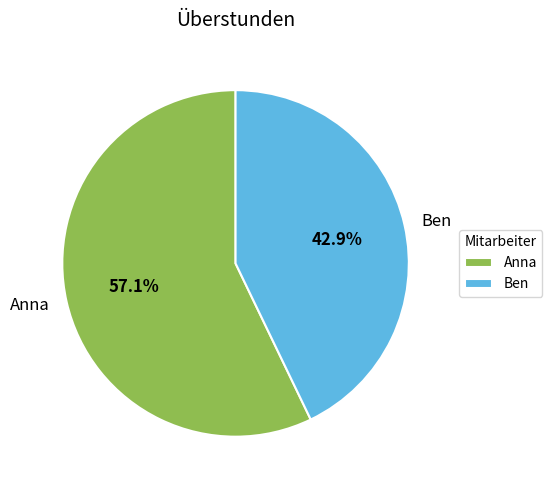

Is there a majority slice in this chart?

Yes